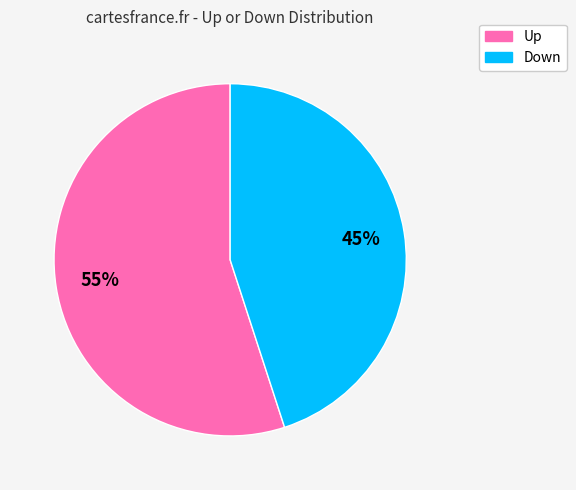

Is there a majority slice in this chart?

Yes